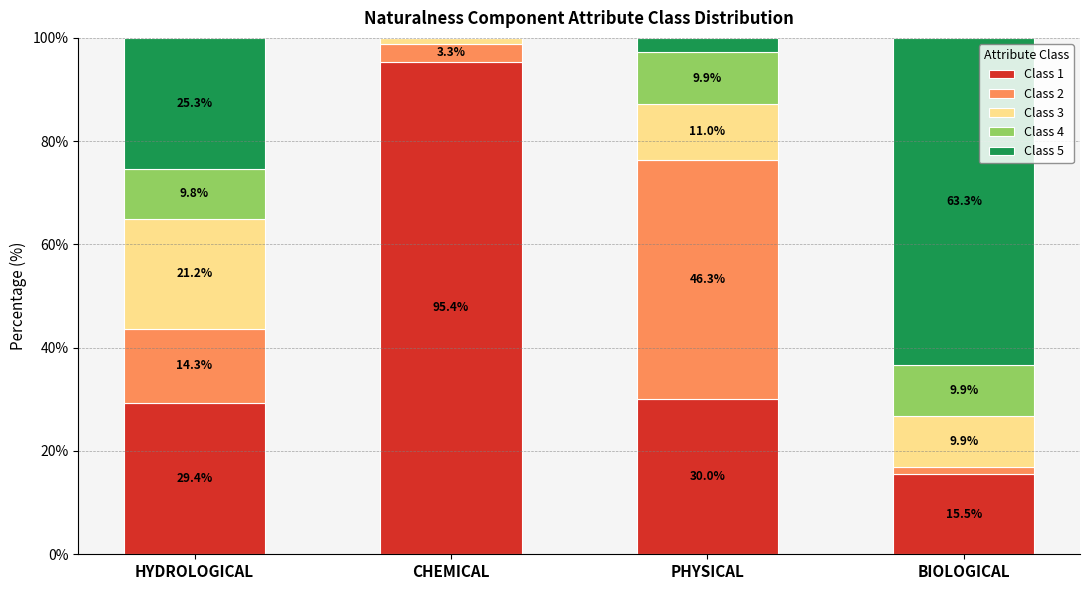

What is the maximum value for Class 1?

95.4